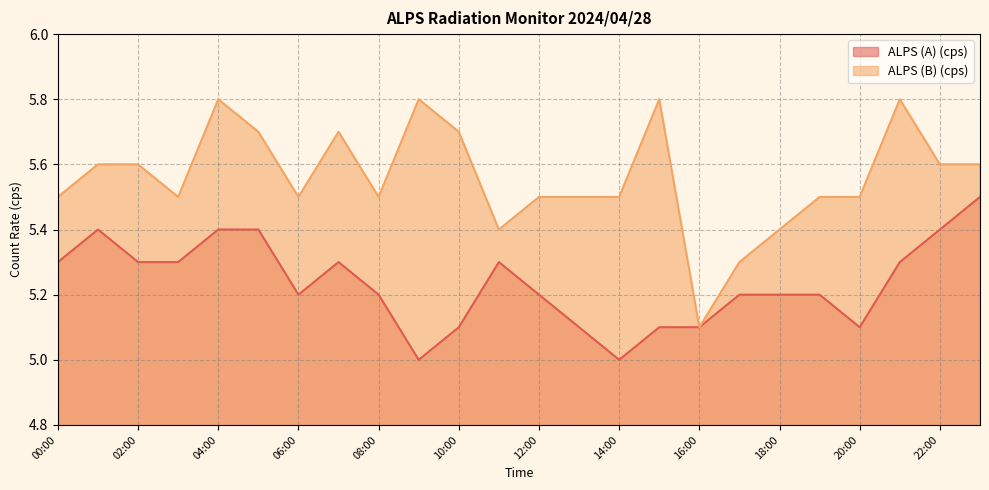

In ALPS (B) (cps), how many points are higher than both neighbors (excluding endpoints)?

5